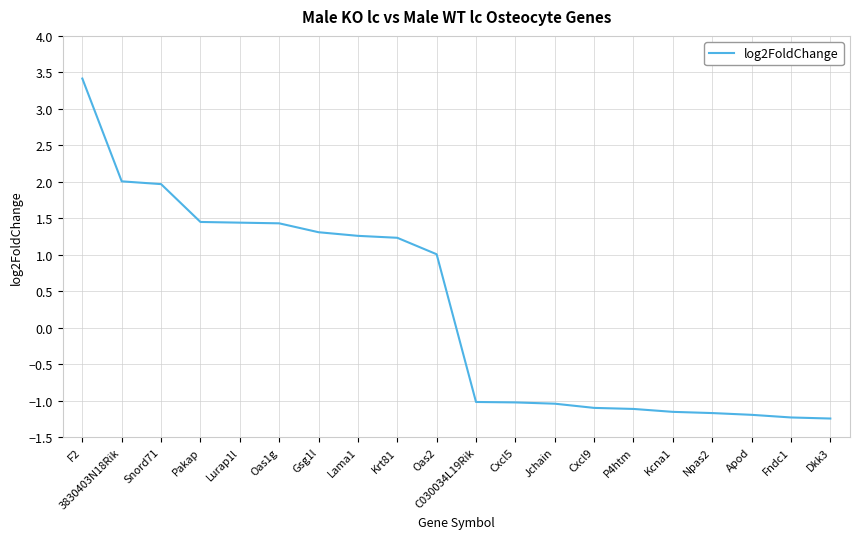

Where does the data first go above 1?

F2